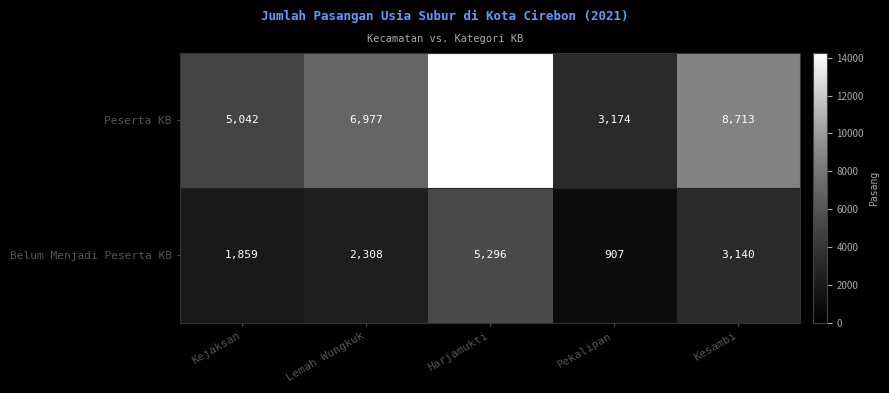

Which series has the largest total across all categories?

Peserta KB